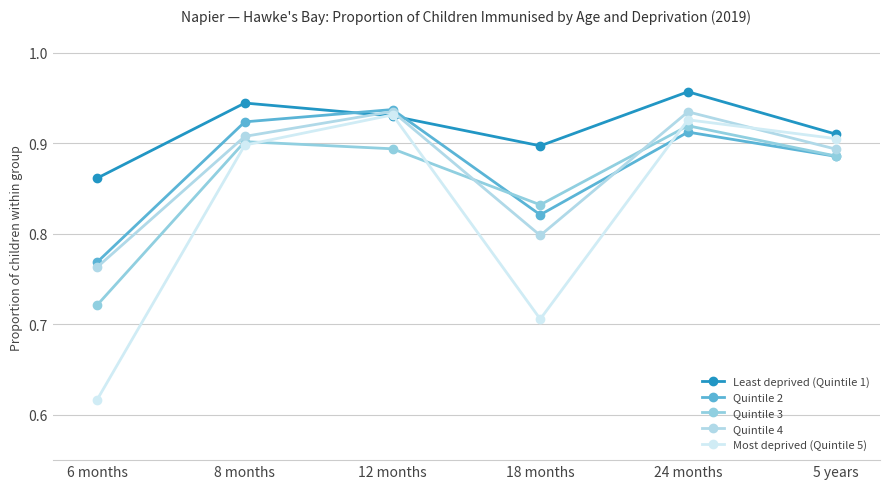

What is the difference between the maximum and second lowest values in the Quintile 3 series?

0.1